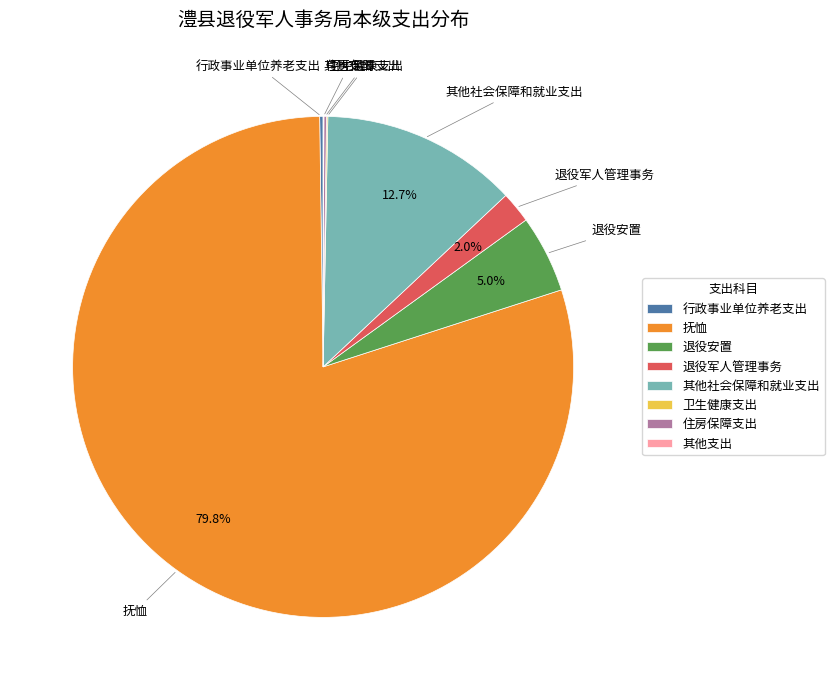

Is there a majority slice in this chart?

Yes